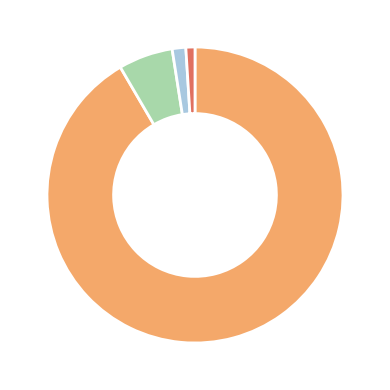

Is there a majority slice in this chart?

Yes